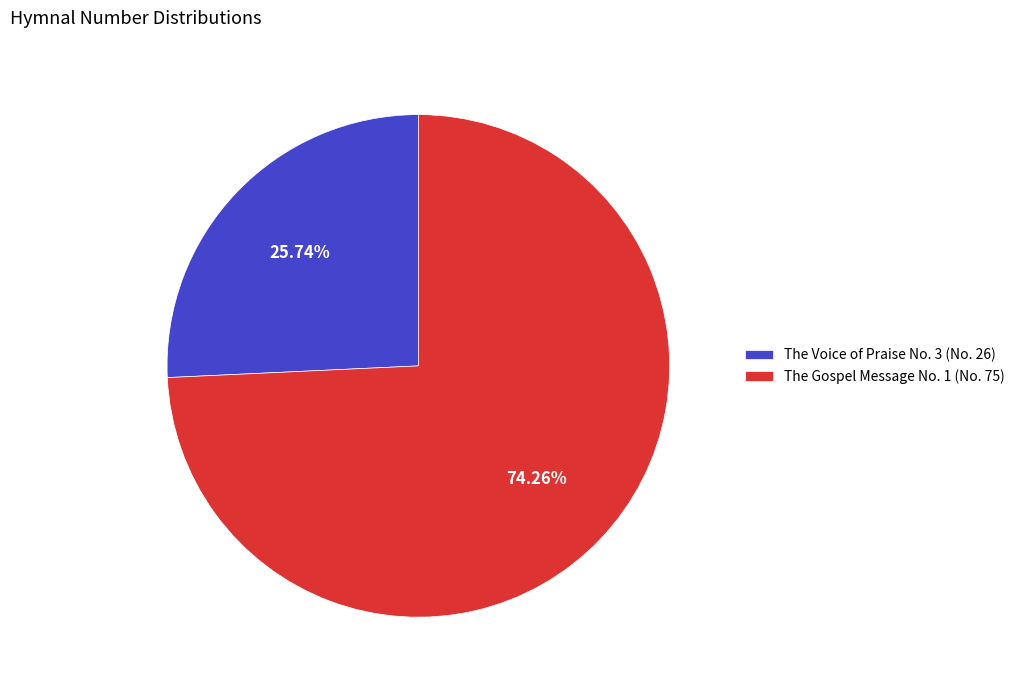

Between The Voice of Praise No. 3 (No. 26) and The Gospel Message No. 1 (No. 75), which is larger?

The Gospel Message No. 1 (No. 75)